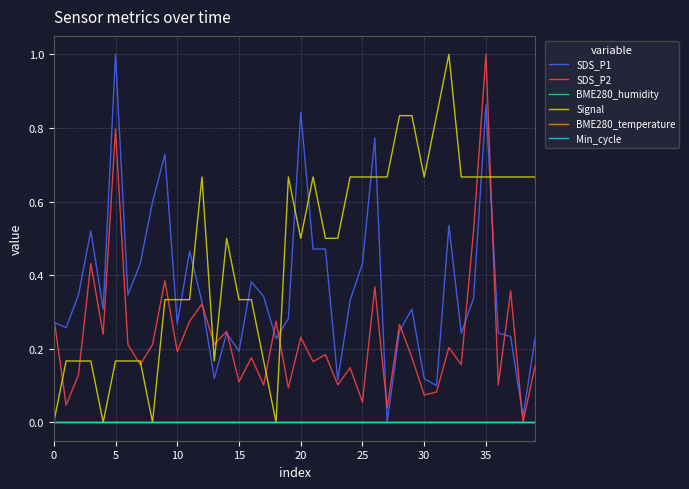

What is the sum of all SDS_P2 values?

9.3